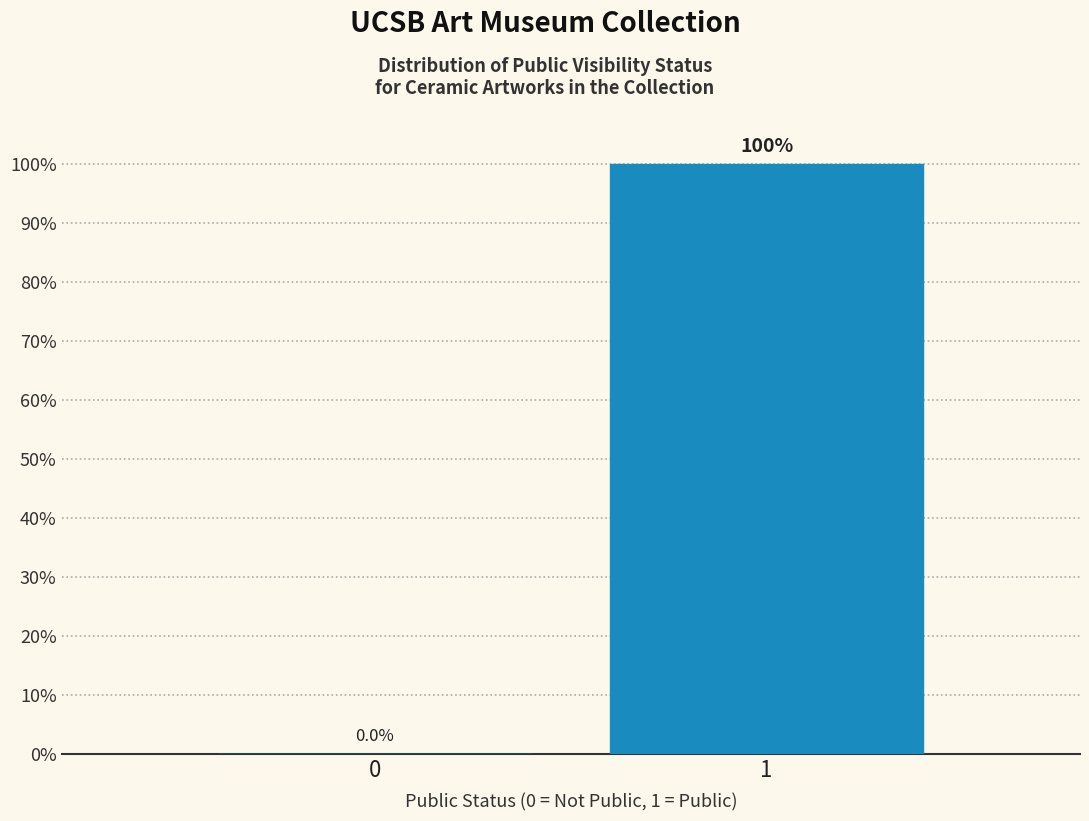

Reading left to right, what are all the values shown in this chart?

0=0	1=100